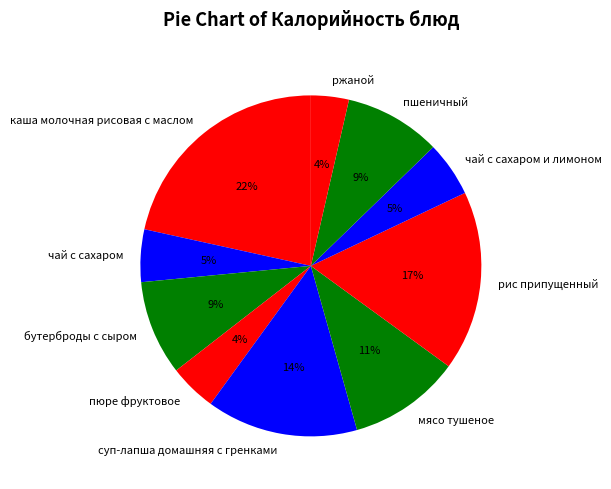

To the nearest percent, what percentage of the pie is ржаной?

4%